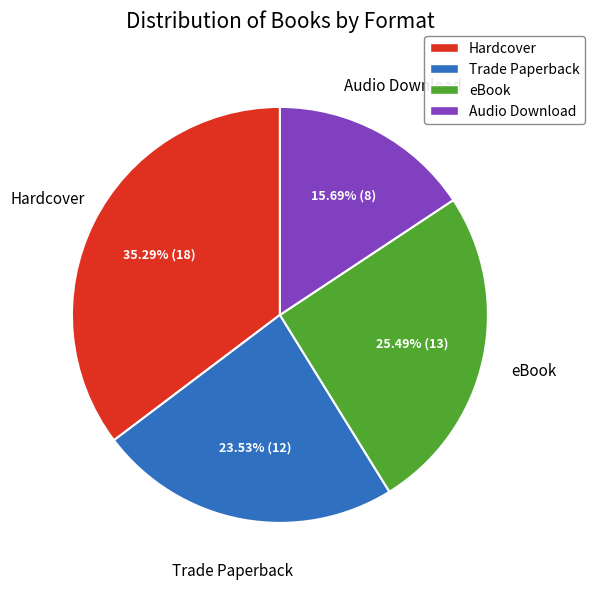

To the nearest percent, what is the difference between the largest and smallest slice percentages?

20%